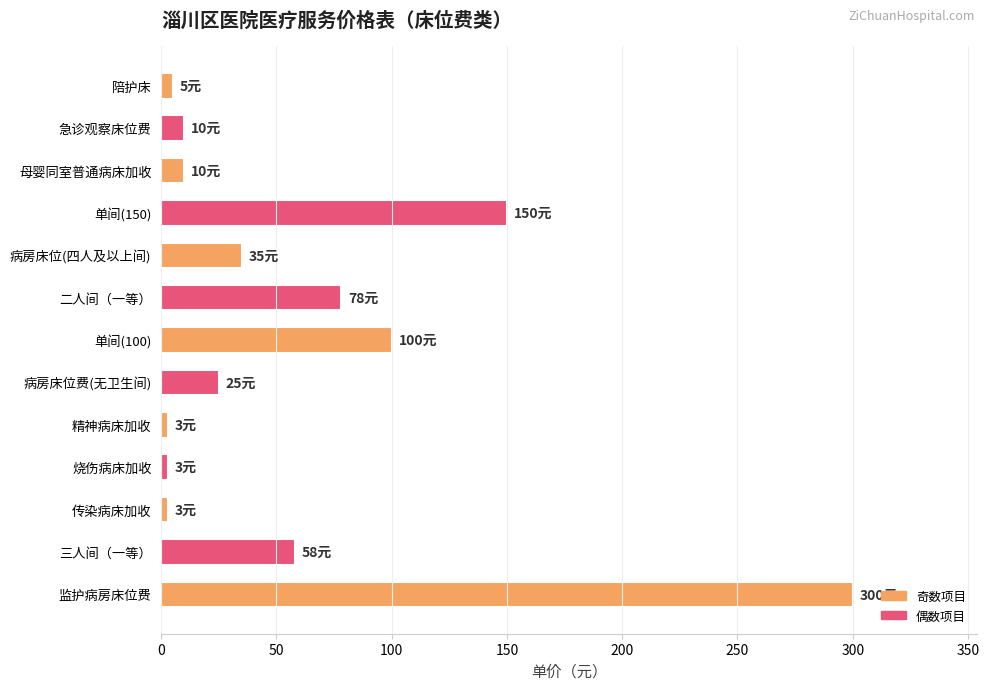

What is the greatest value displayed?

300